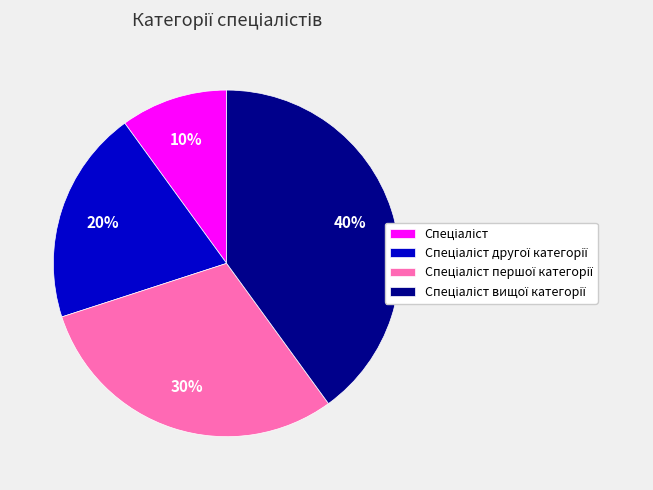

Is there any slice that represents more than half of the pie?

No